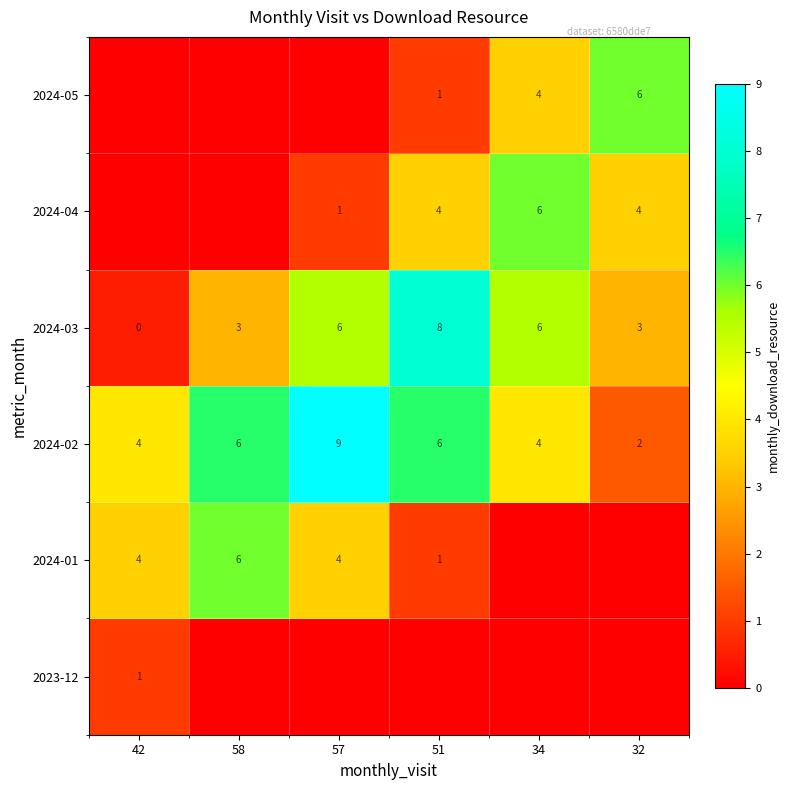

True or false: 2024-03 has a value of 3 at 58.

True